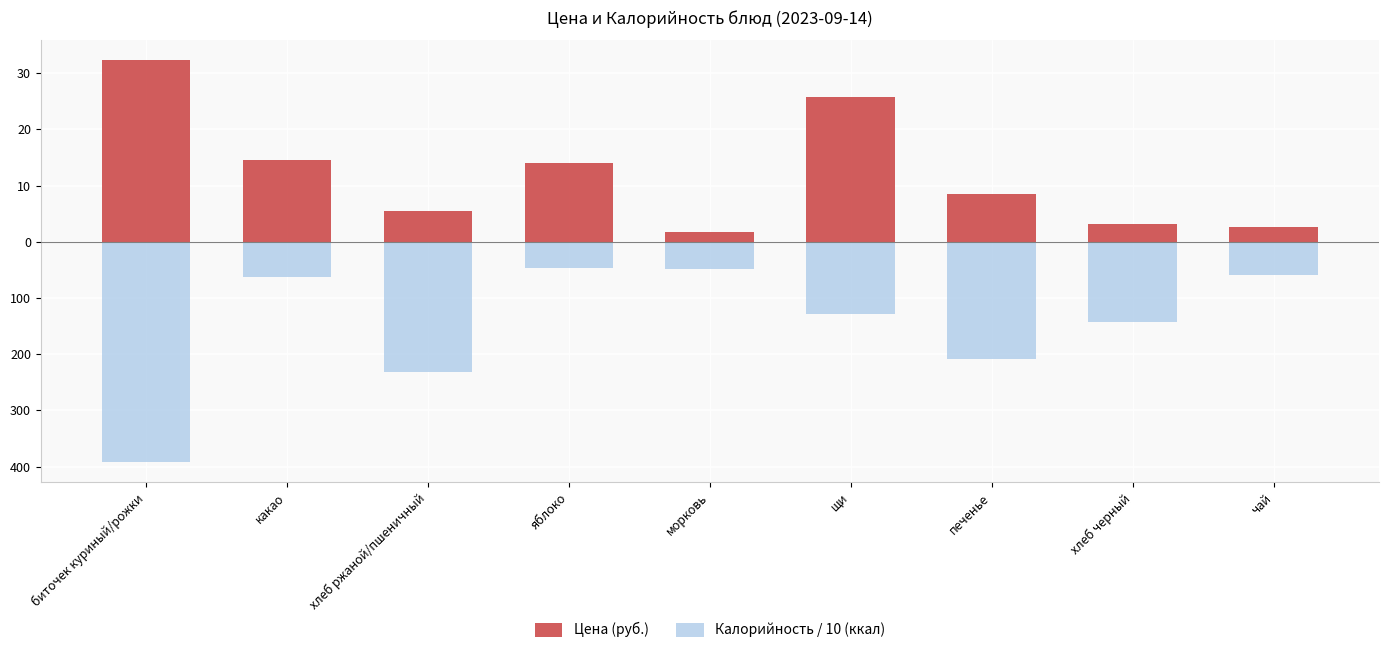

Where is Цена (руб.) nearest to the value 17?

какао